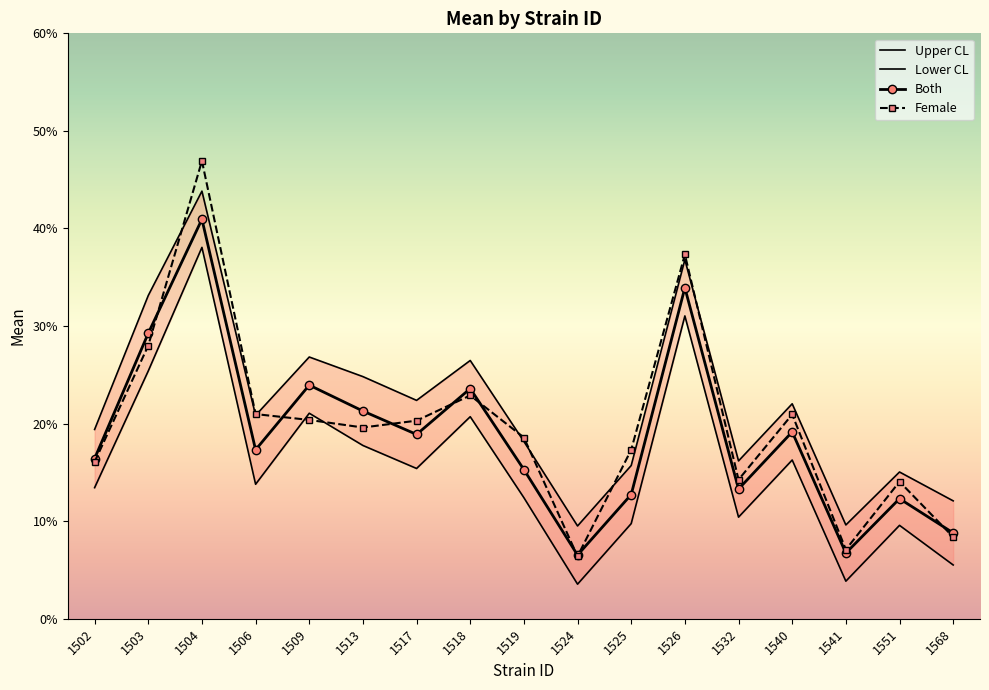

How many values in the Female series exceed 1?

14